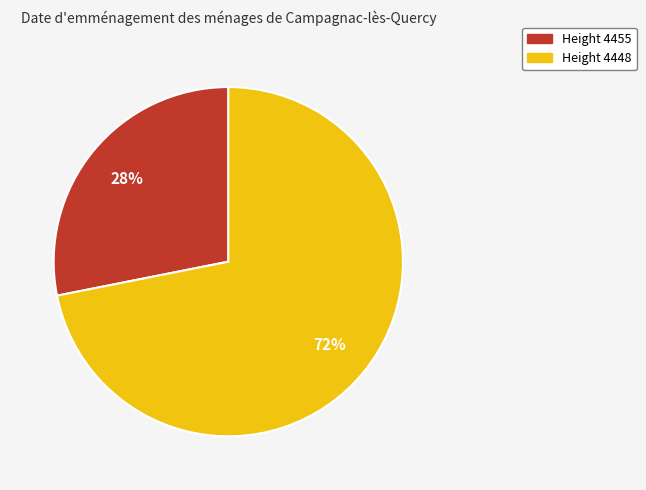

Count the number of slices in the pie.

2